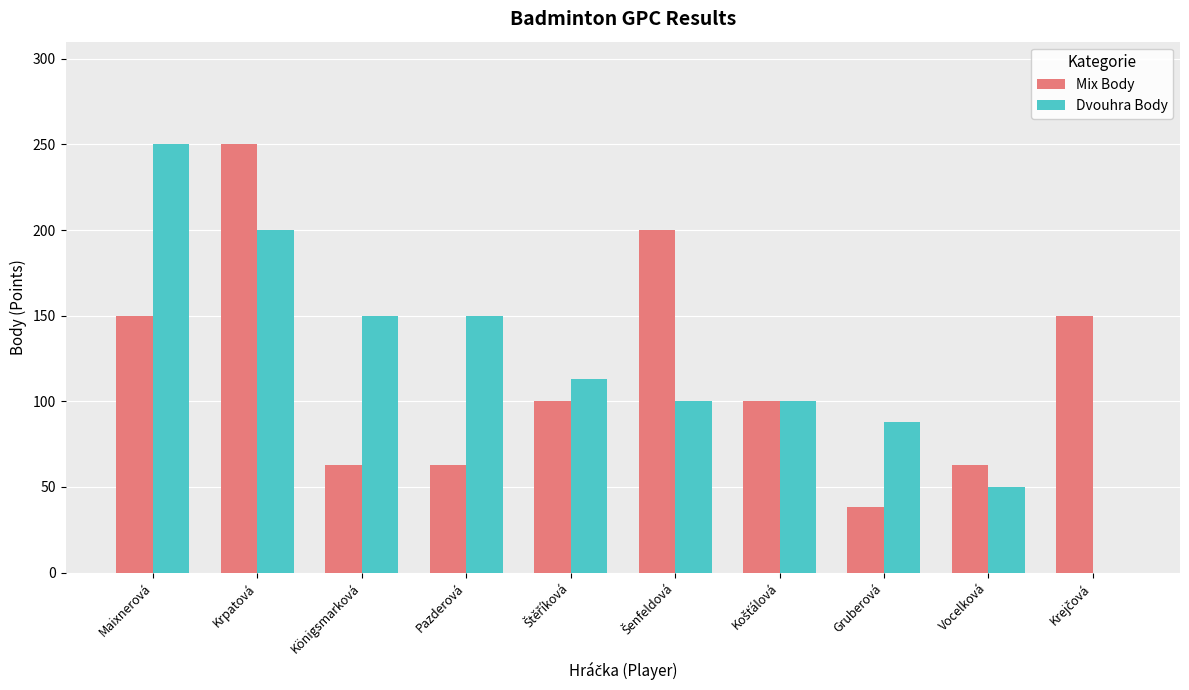

Reading right to left, list all the values displayed in this chart.

Mix Body: 150	63	38	100	200	100	63	63	250	150
Dvouhra Body: 0	50	88	100	100	113	150	150	200	250